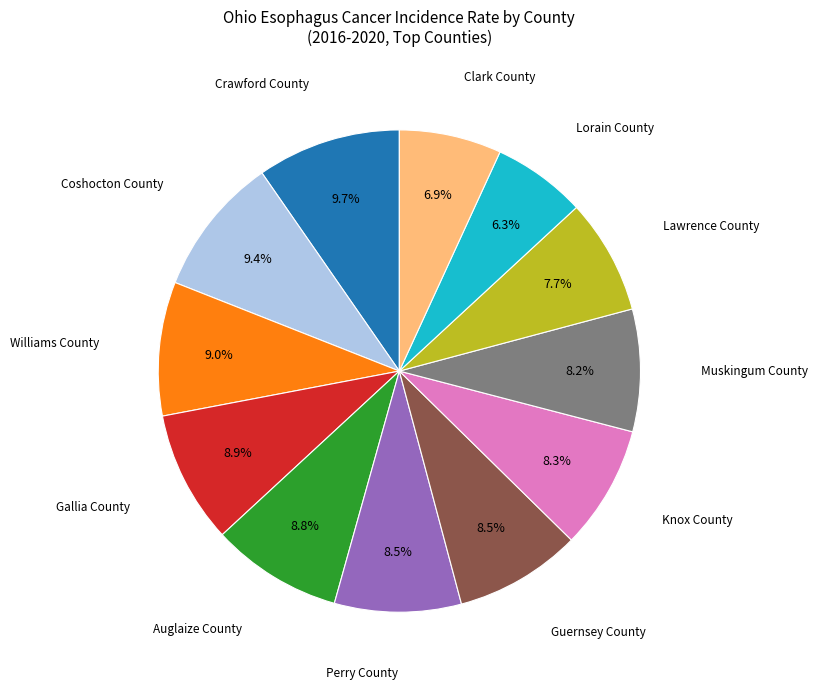

Is there a majority slice in this chart?

No